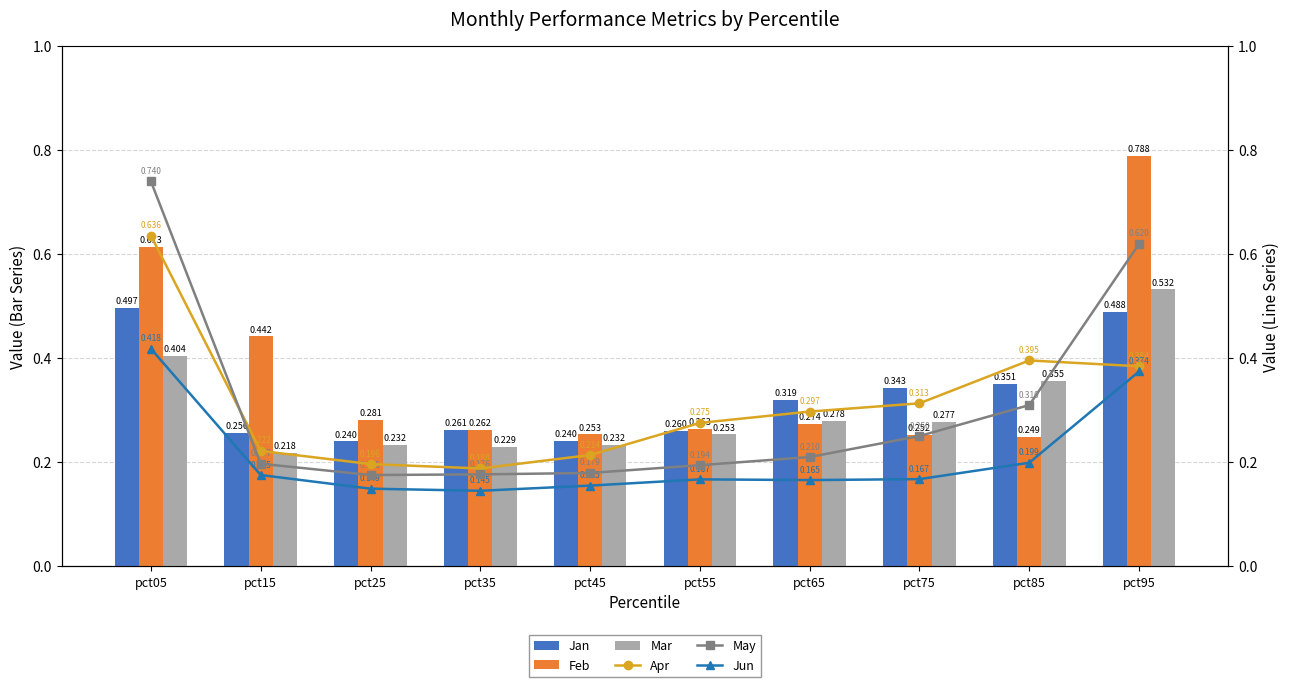

Is it true that Feb equals 0.6 at pct05?

True